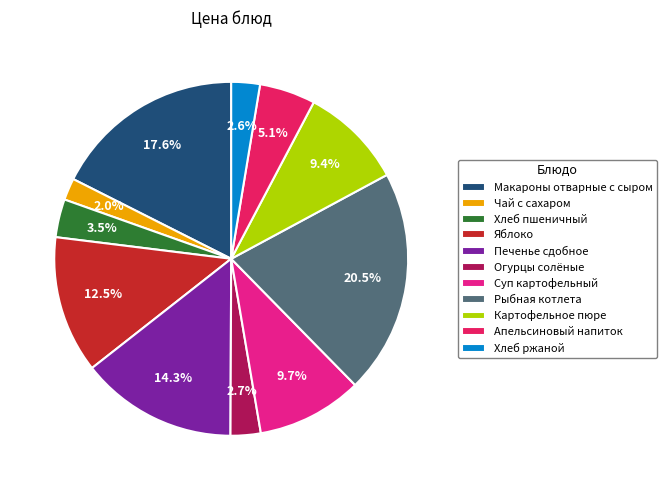

Which has a higher value, Чай с сахаром or Хлеб ржаной?

Хлеб ржаной